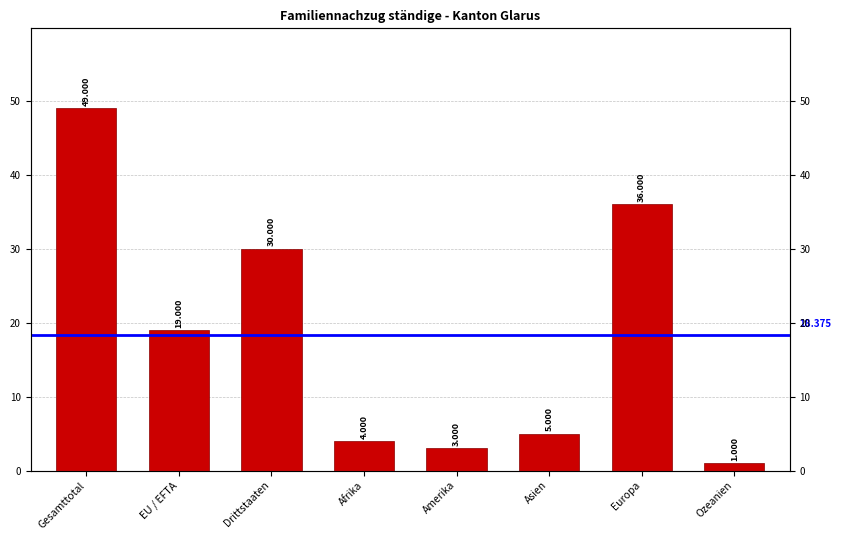

What is the difference between the maximum and minimum values?

48